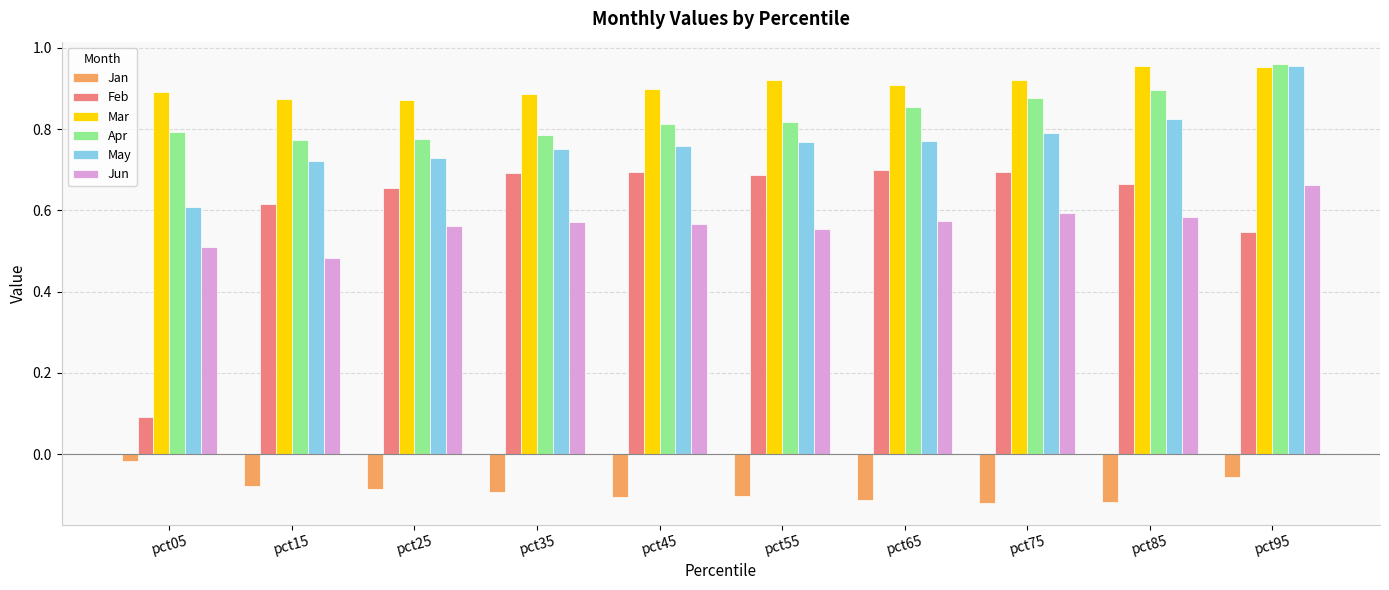

At which label is Jun closest to 0?

pct15